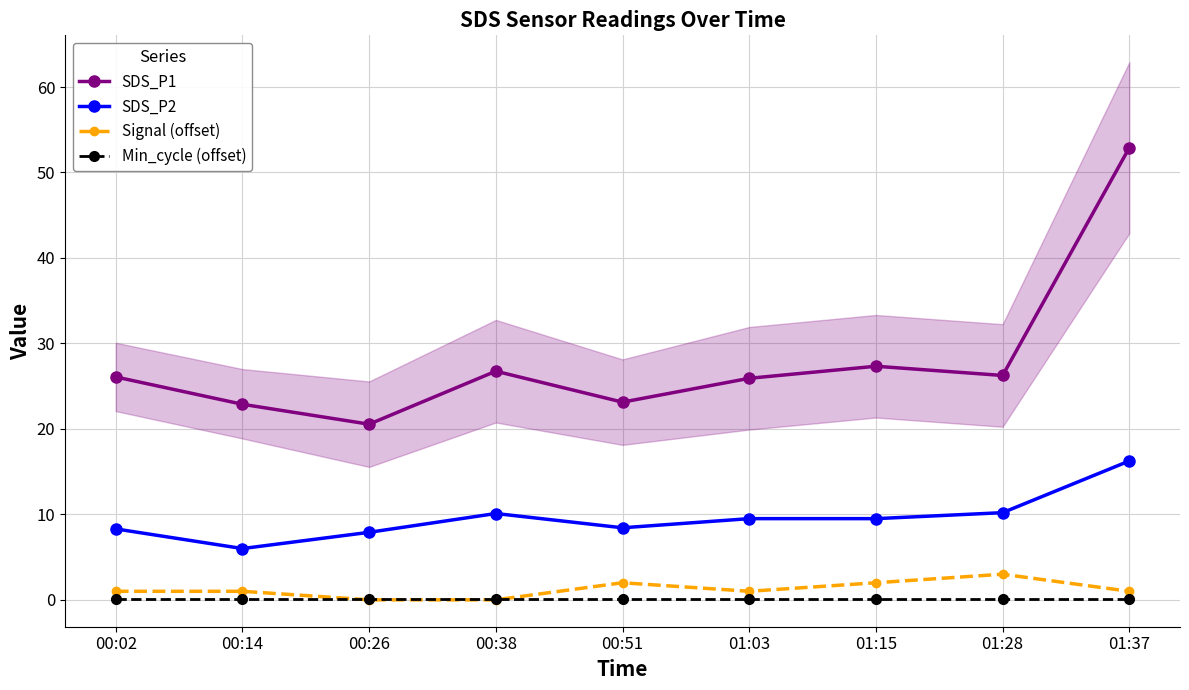

What are all the series names shown in the legend?

SDS_P1, SDS_P2, Signal (offset), Min_cycle (offset)